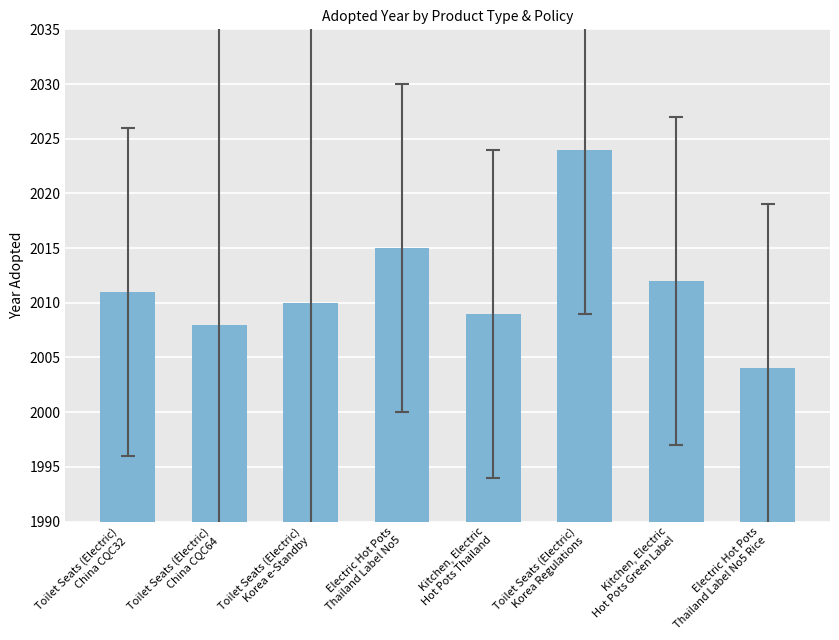

What is the difference between the maximum and second lowest values?

16